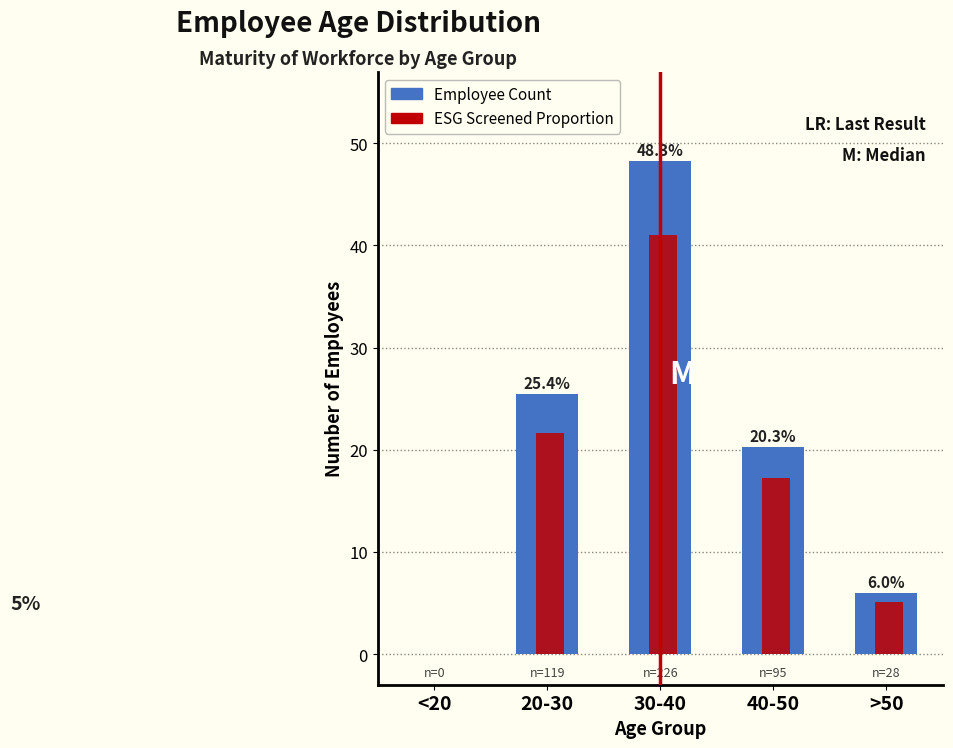

What is the total value across all series at 40-50?

37.6